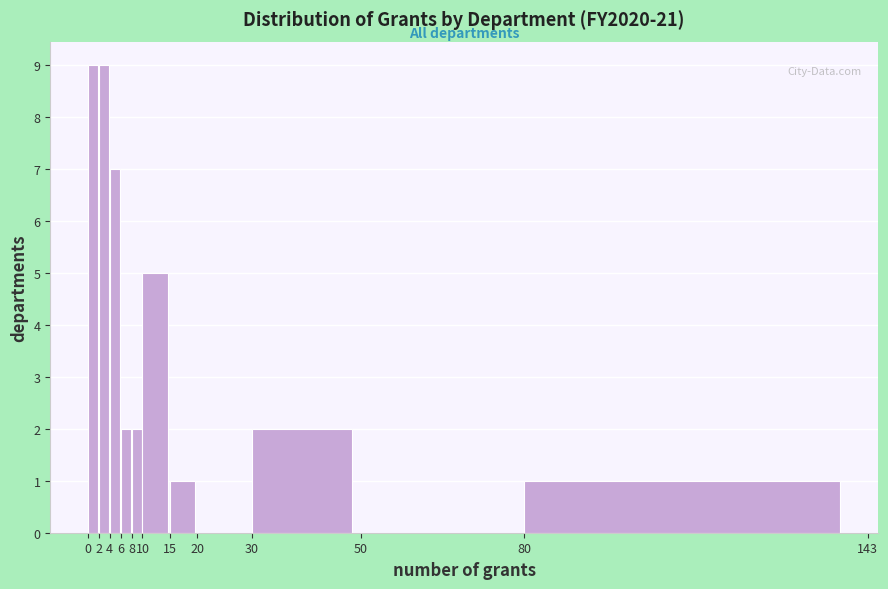

What is the height of the bar covering 15 to 20 on the x-axis? The values are not printed on the chart, so give them approximately, as read against the axis.

1